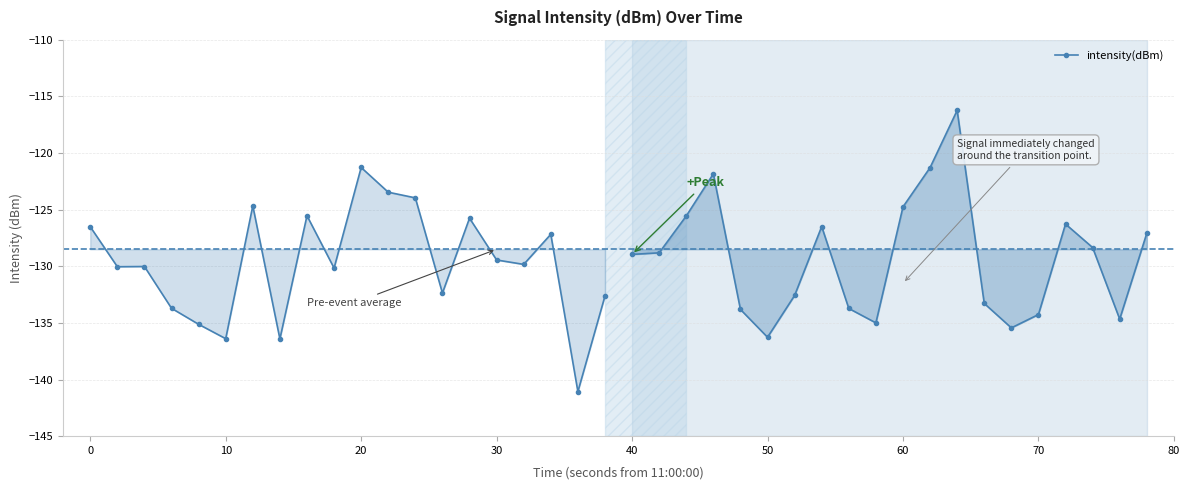

What is the smallest value displayed?

-141.1